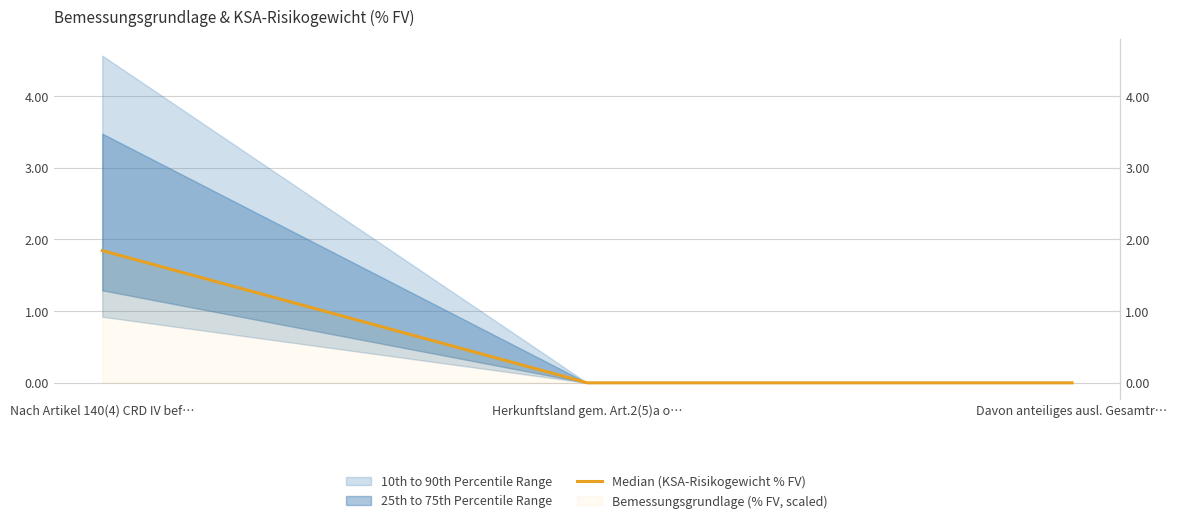

How many data points are above 0?

1